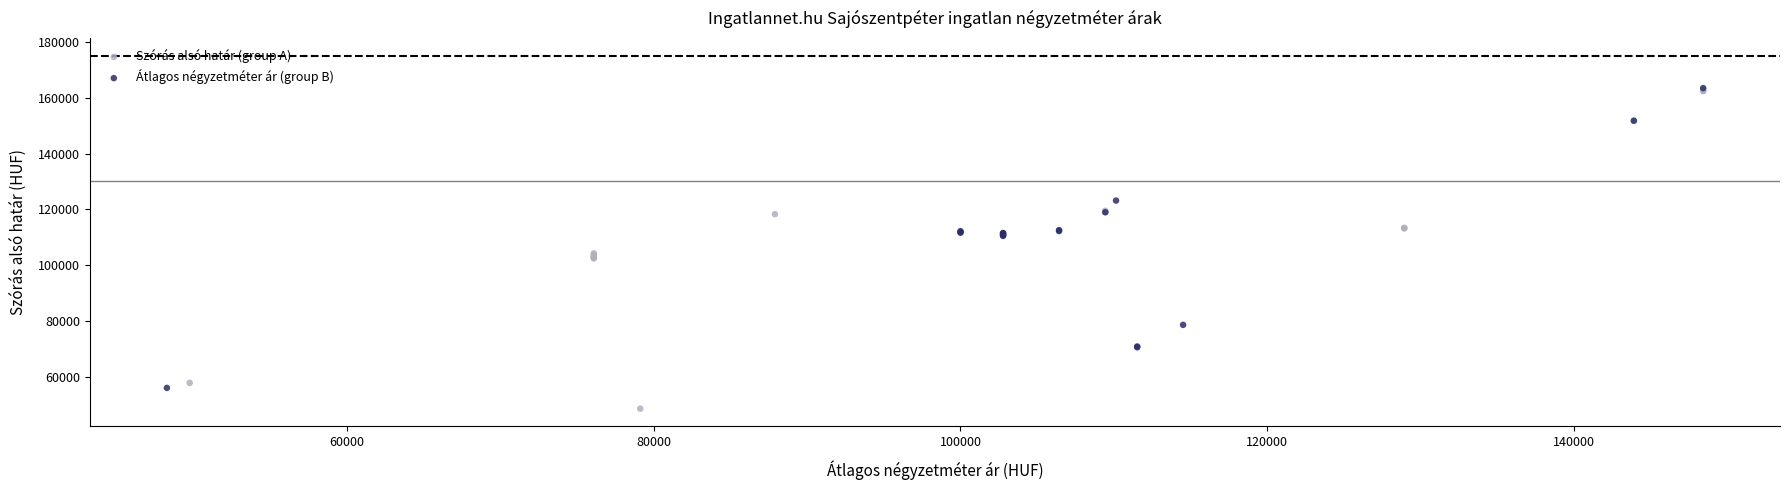

Which series contains the lowest Y value?

Szórás alsó határ (group A)